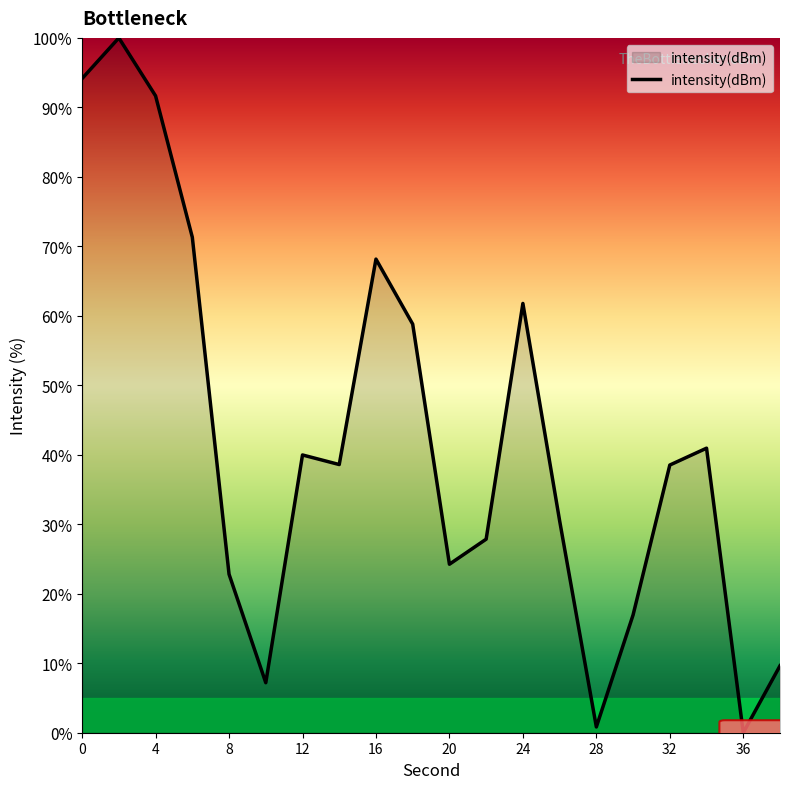

How many values are below 38?

9